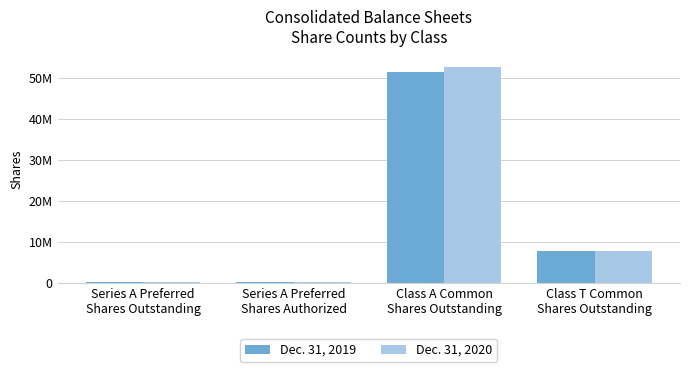

What is the total value across all series at Series A Preferred
Shares Authorized?

400000